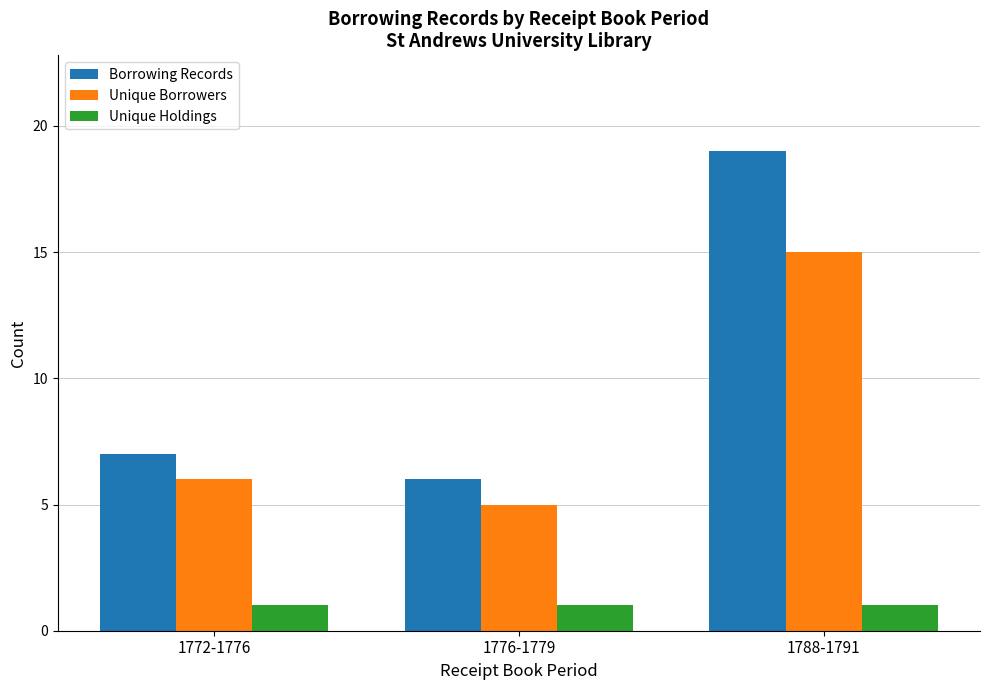

At which category is the sum across all series the highest?

1788-1791